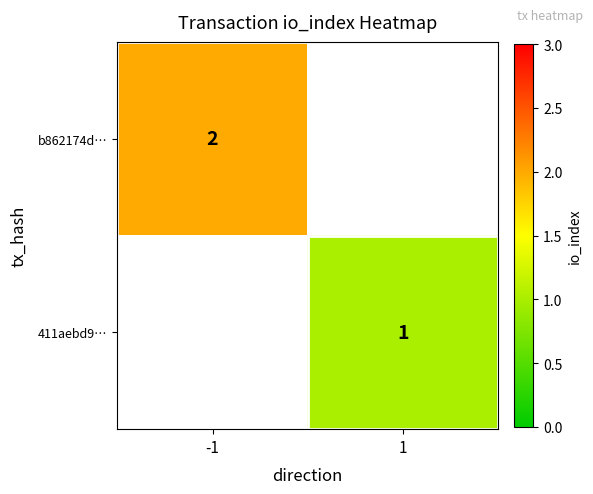

The b862174d… series shows 1 at -1. True or false?

False